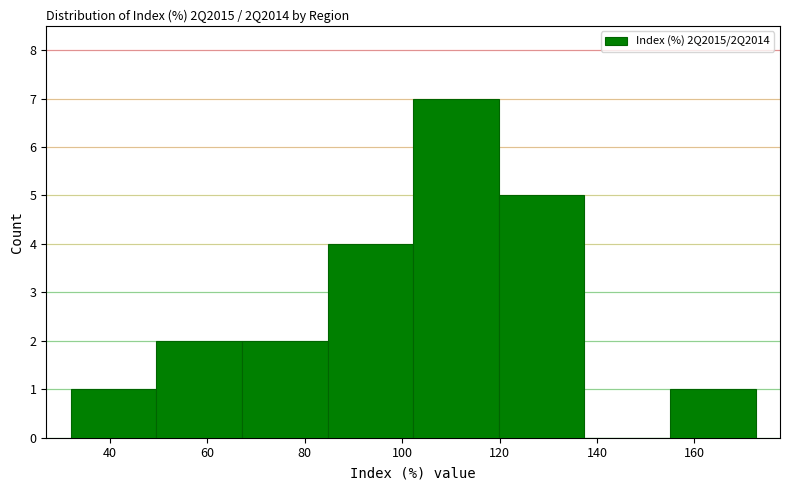

Reading left to right, transcribe this chart: for each bar, give the range it covers on the x-axis and its height. Neither the bar edges nor the heights are printed on the chart, so give them approximately, as read against the axes.

32 to 50: 1
50 to 68: 2
68 to 84: 2
84 to 102: 4
102 to 120: 7
120 to 138: 5
138 to 156: 0
156 to 172: 1